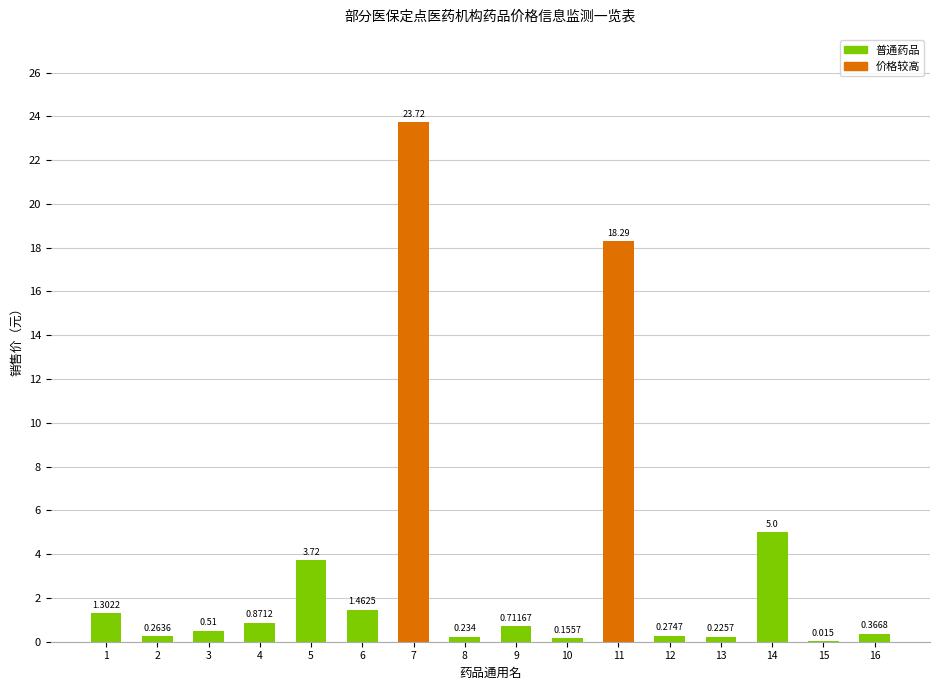

Count the number of data series in this chart.

1